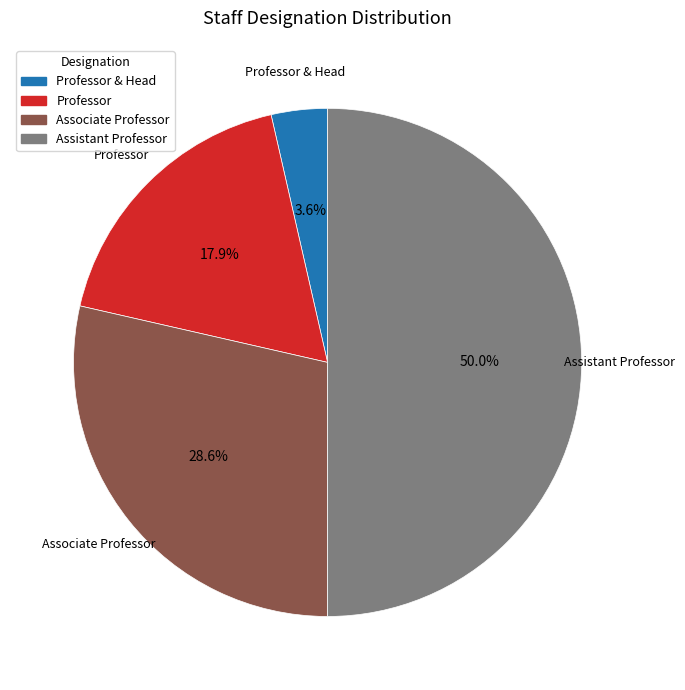

To the nearest percent, what is the difference between the Professor and Assistant Professor slice percentages?

32%